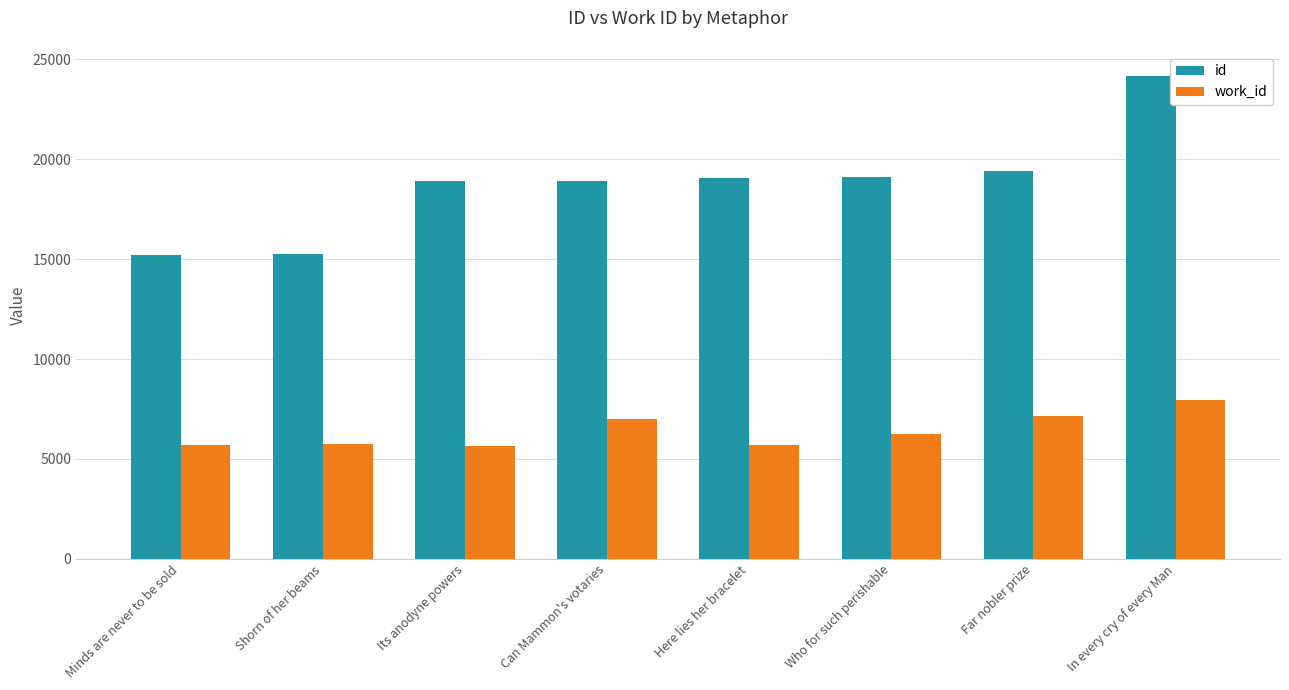

Rank the series at Here lies her bracelet from lowest to highest value.

work_id, id